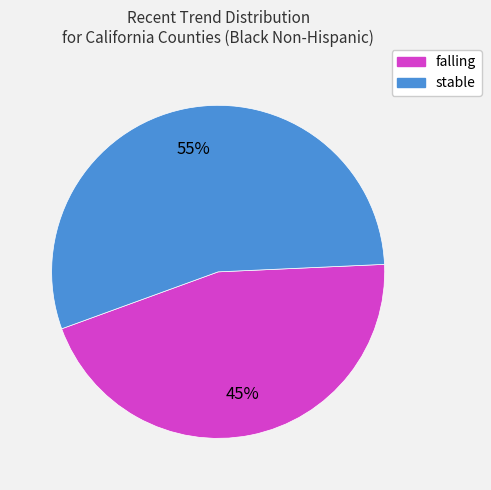

To the nearest percent, what is the difference between the stable and falling slice percentages?

10%